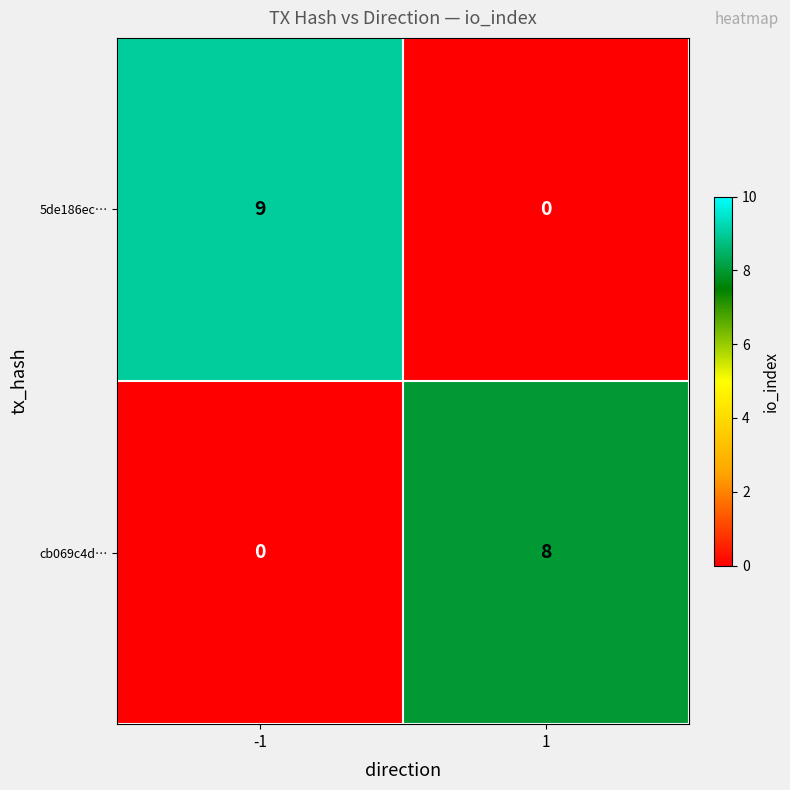

Which series has the largest total across all categories?

5de186ec…